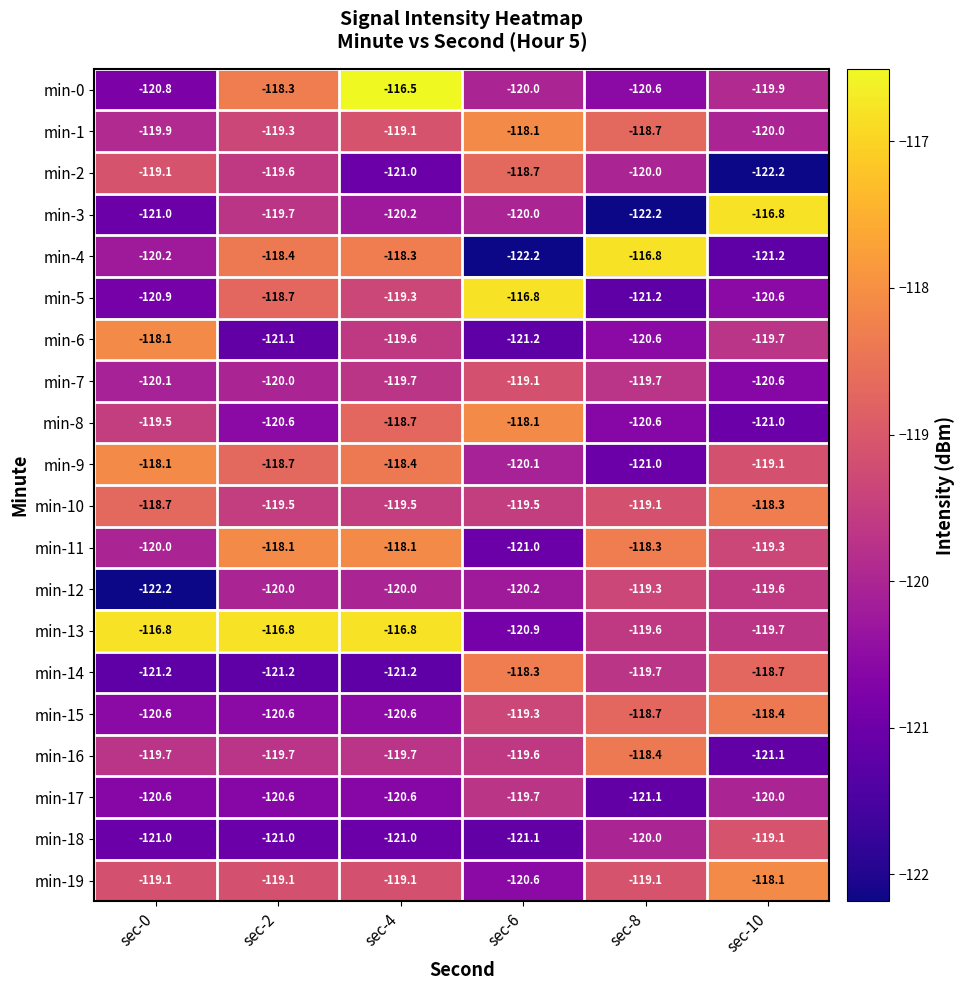

What is the spread (max minus min) of values at sec-10?

5.4